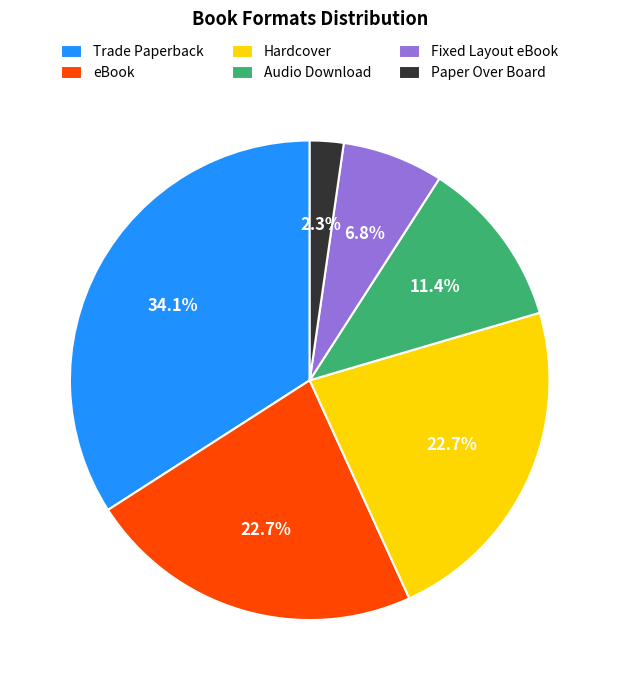

Is Hardcover the majority of the pie?

No